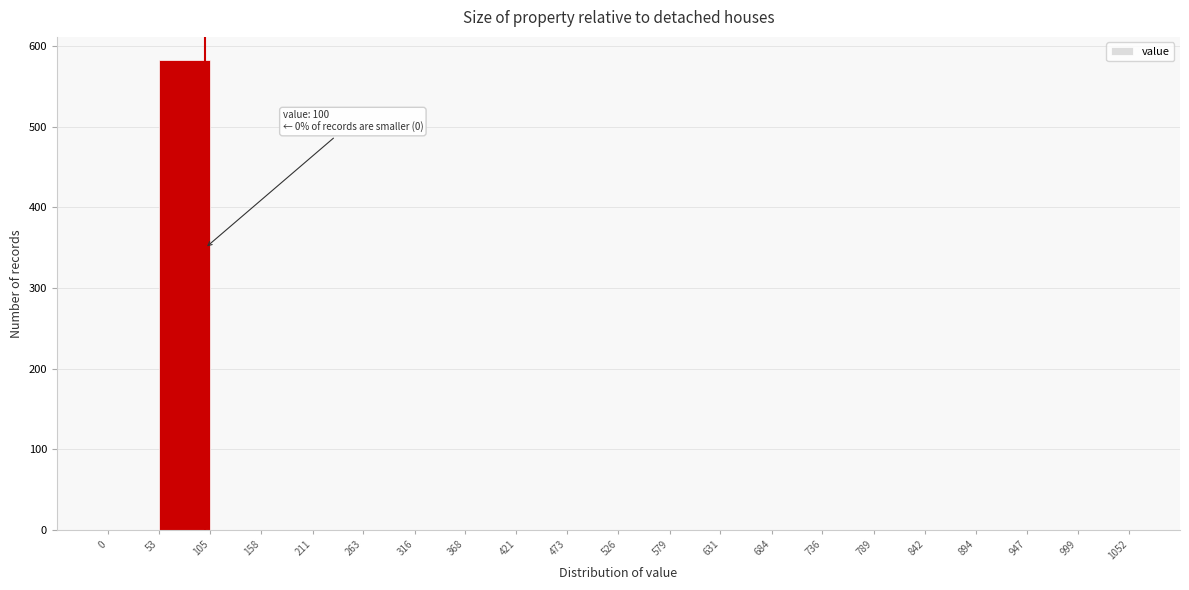

Which range on the x-axis has the tallest bar?

53 to 105